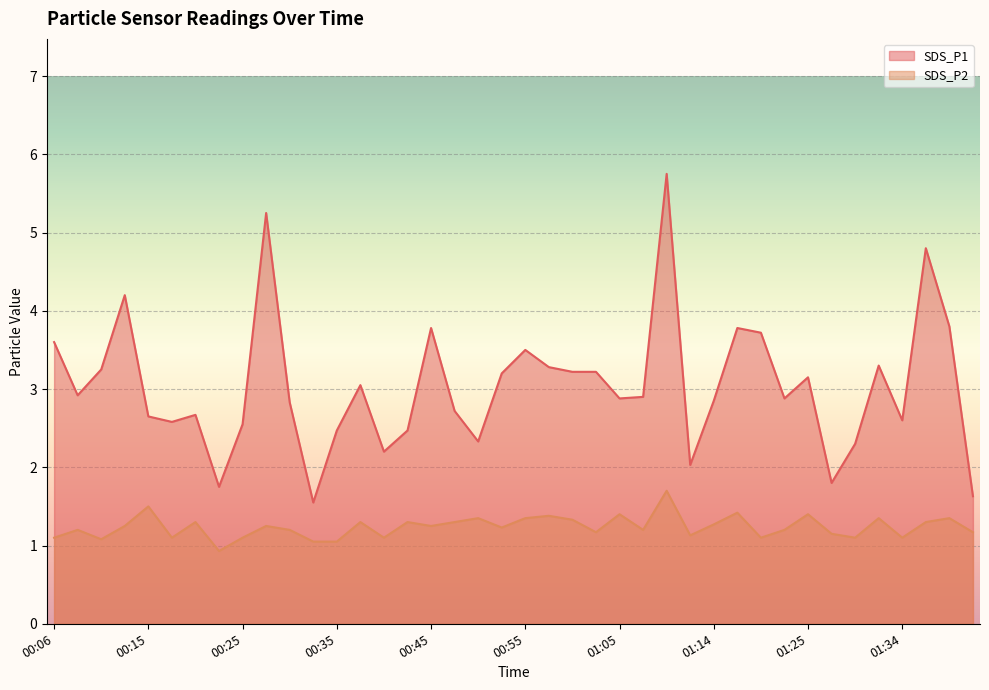

At which category is the sum across all series the highest?

01:10